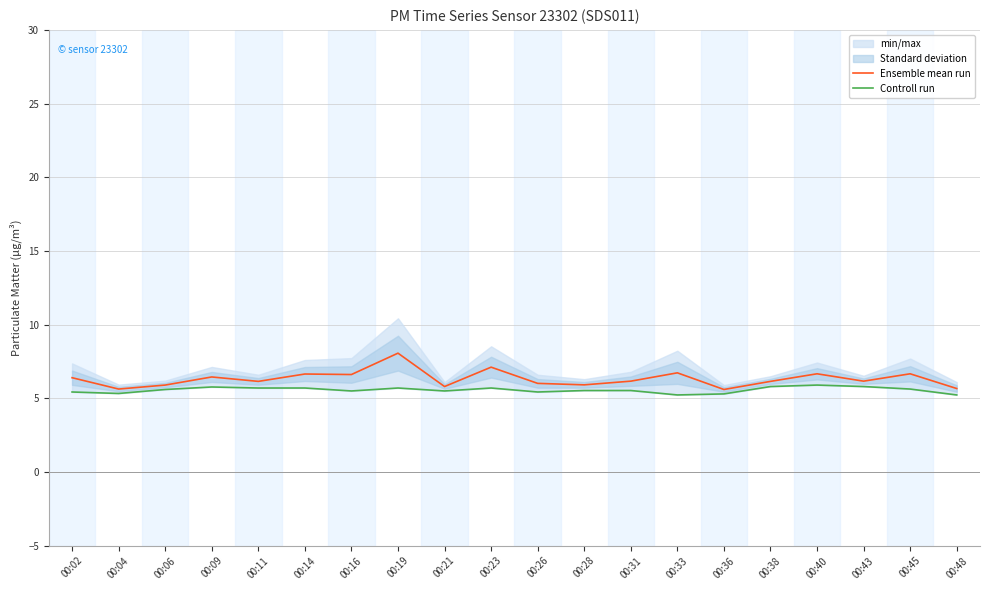

What value does the Controll run series have at 00:33?

5.2